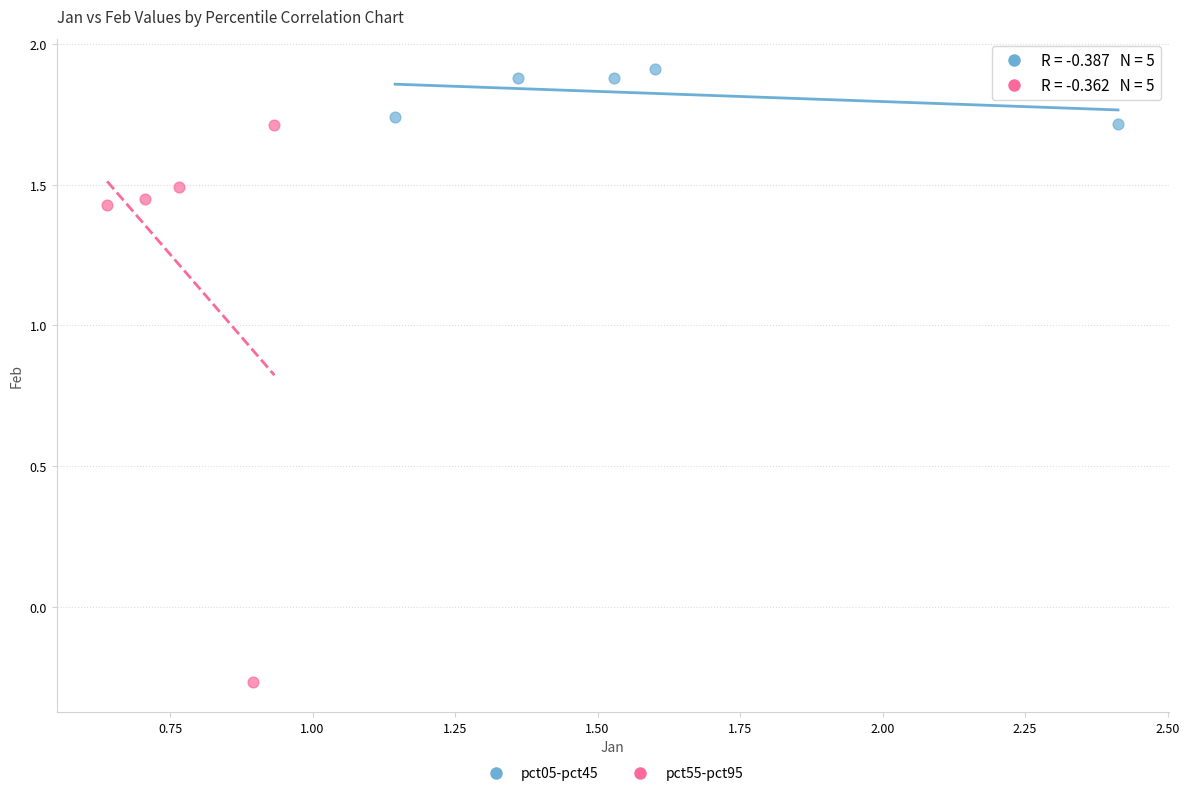

Which series has the widest spread of Y values?

pct55-pct95